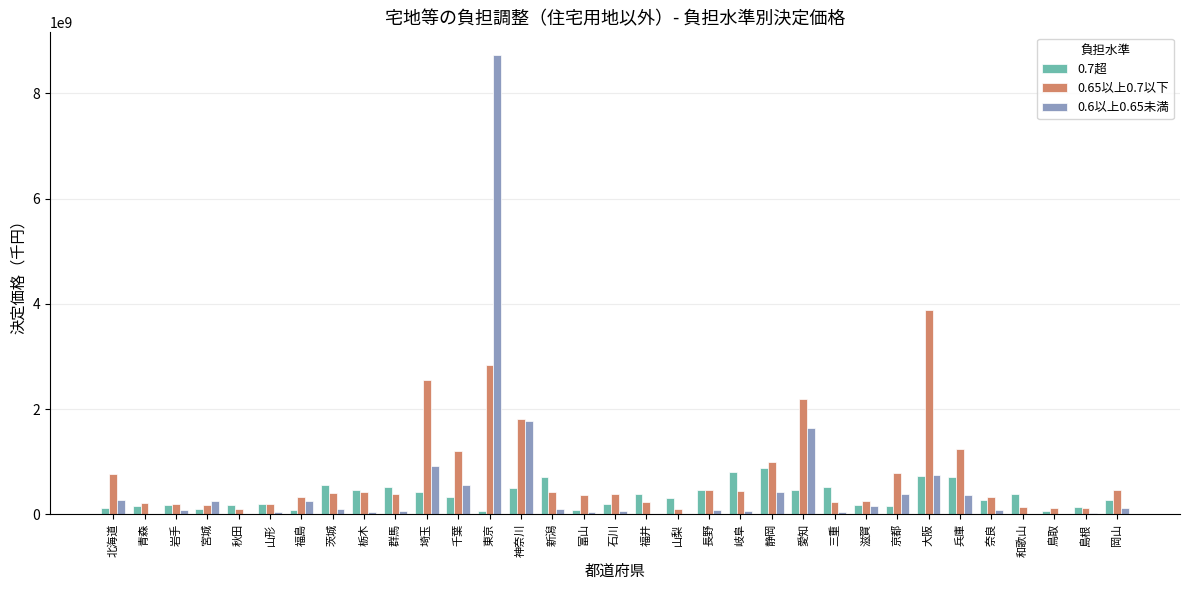

Is the value of 0.65以上0.7以下 at 山梨 greater than the value of 0.7超 at 三重?

No